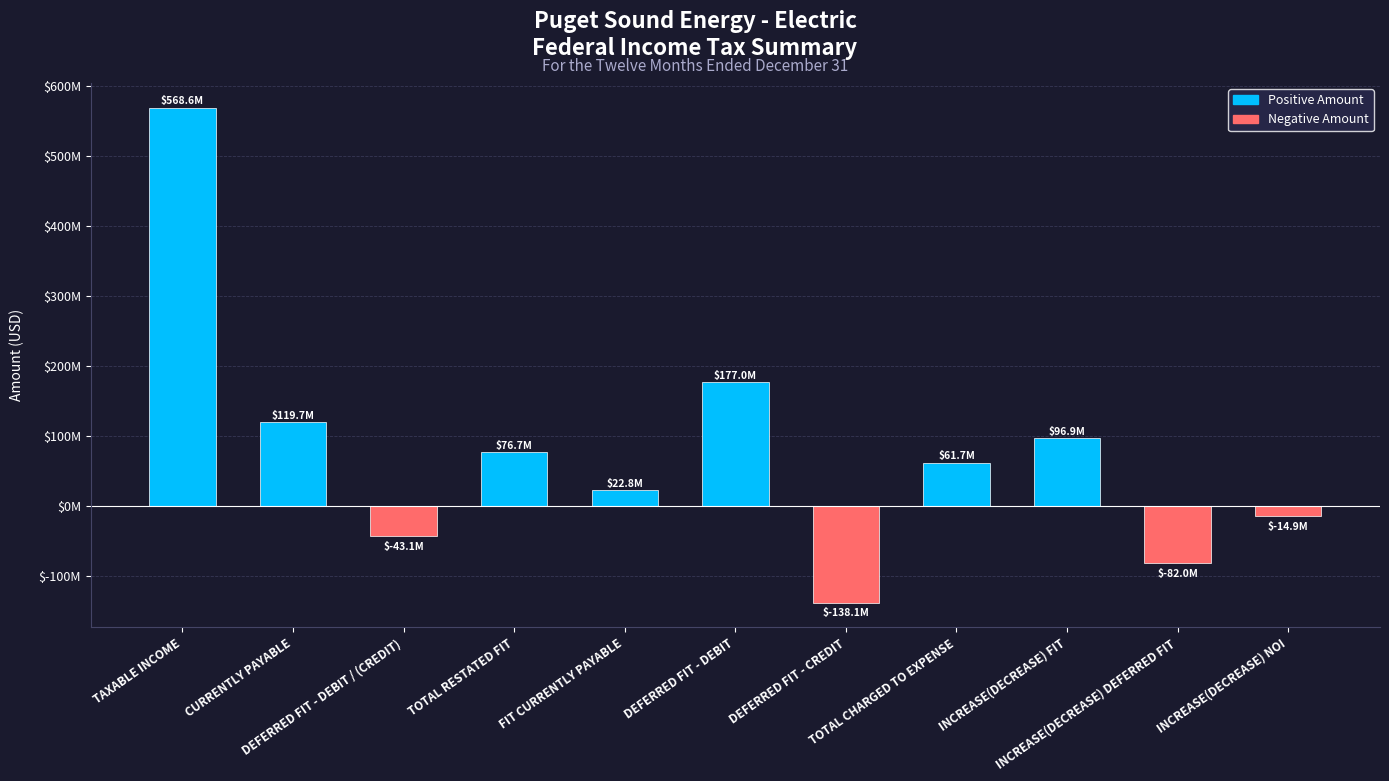

What is the greatest value displayed?

568567201.0